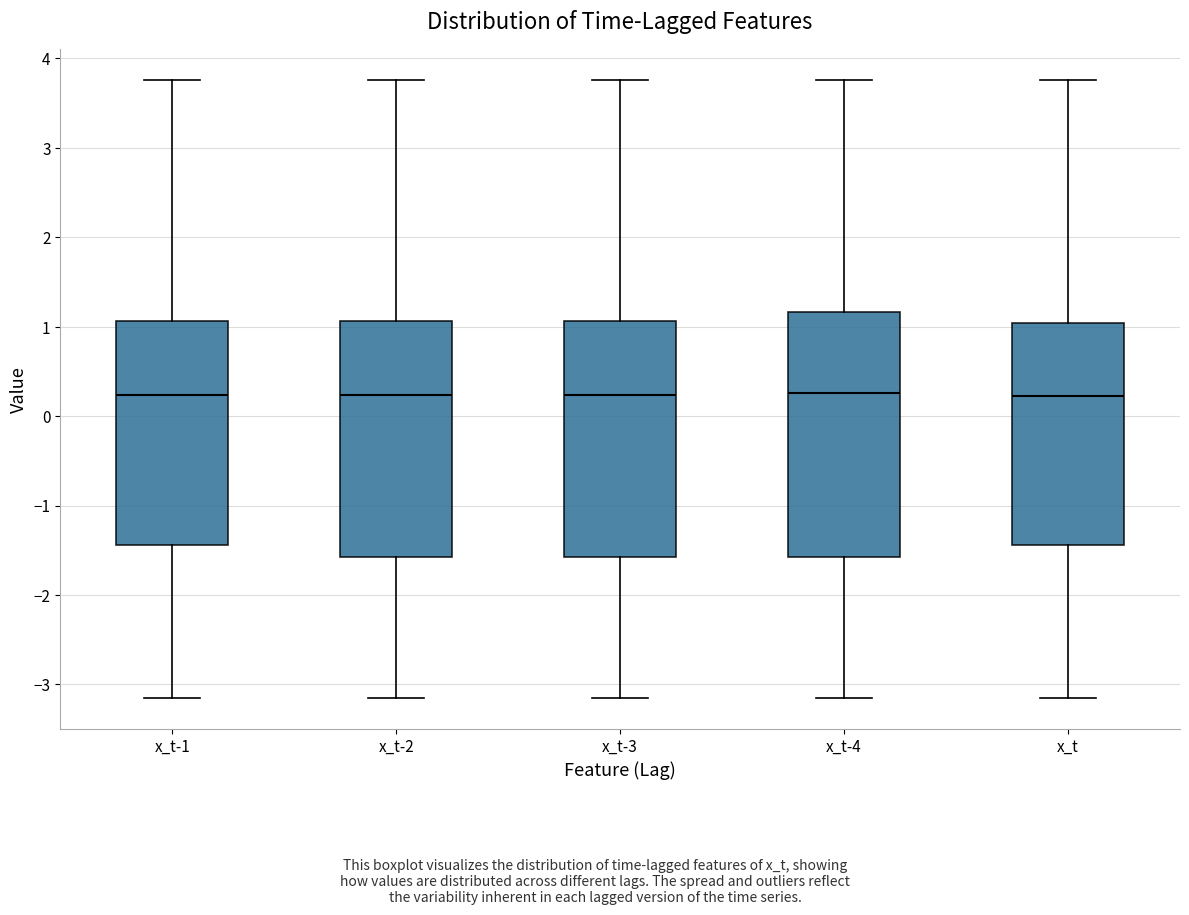

Reading left to right, read every box against the y-axis: the position of its median line, the range the box covers, and the ends of its whiskers. The values are not printed on the chart, so give them approximately, as read against the axis.

x_t-1: median 0.2, box -1.4 to 1.1, whiskers -3.1 to 3.8
x_t-2: median 0.2, box -1.6 to 1.1, whiskers -3.1 to 3.8
x_t-3: median 0.2, box -1.6 to 1.1, whiskers -3.1 to 3.8
x_t-4: median 0.3, box -1.6 to 1.2, whiskers -3.1 to 3.8
x_t: median 0.2, box -1.4 to 1.0, whiskers -3.1 to 3.8